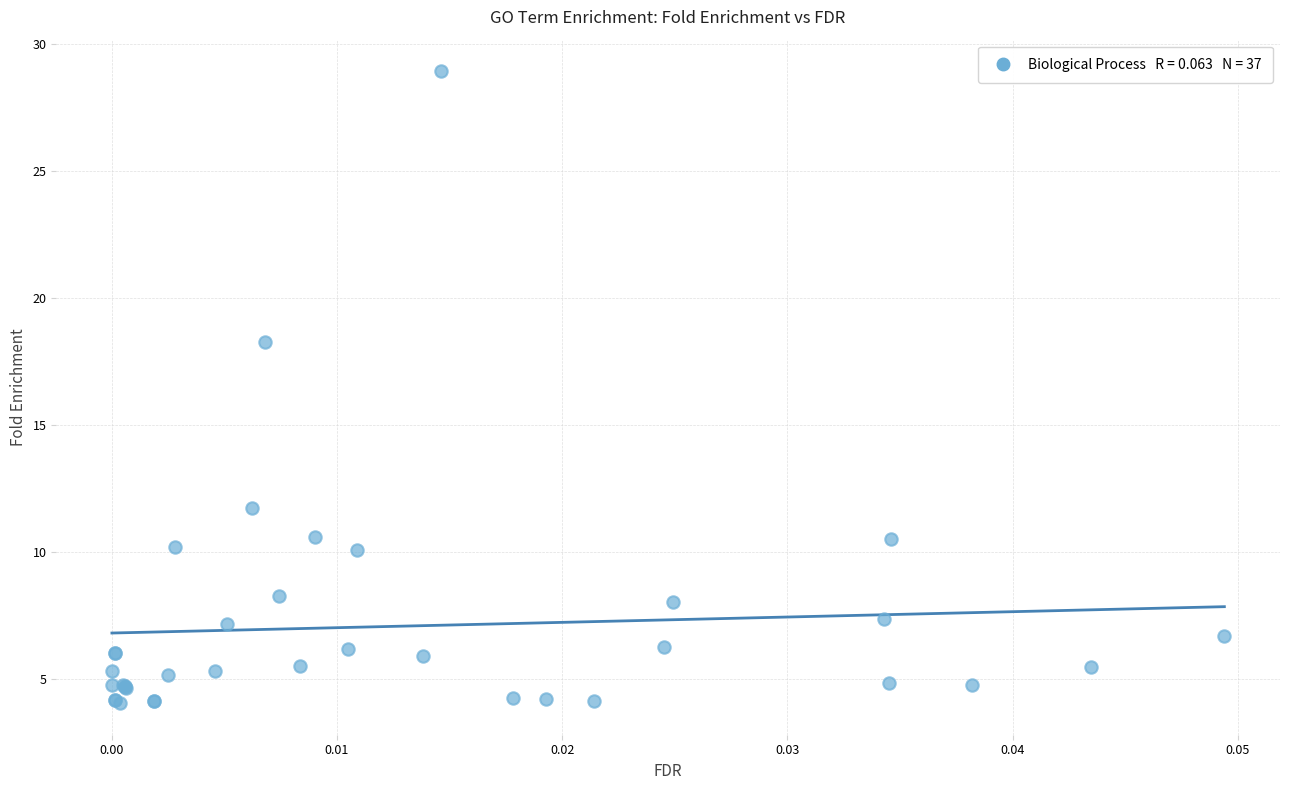

What Y value in the scatter plot is closest to 16?

18.3